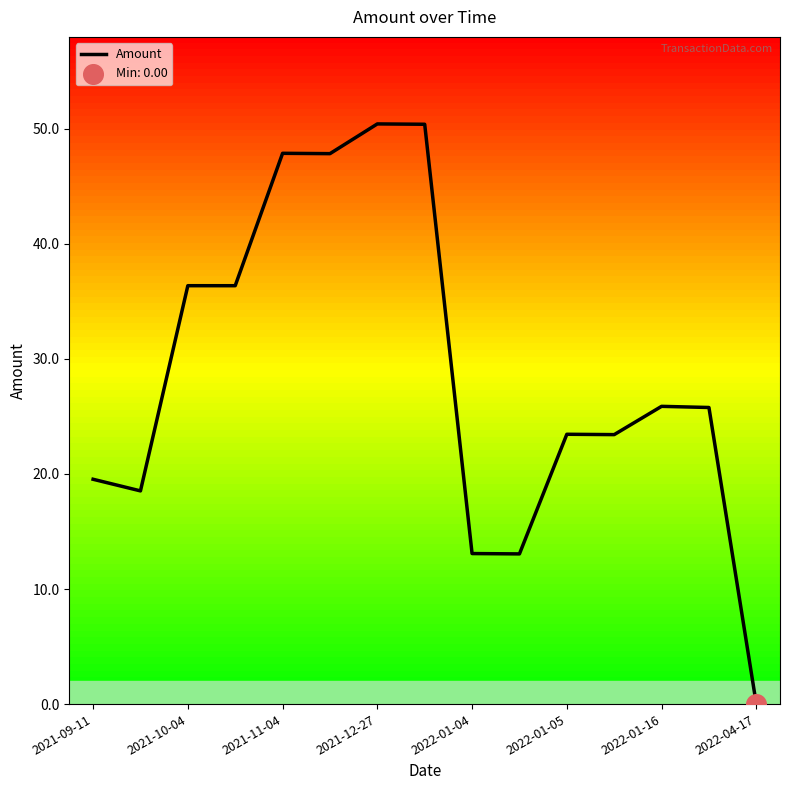

What is the maximum value shown in the chart?

50.4